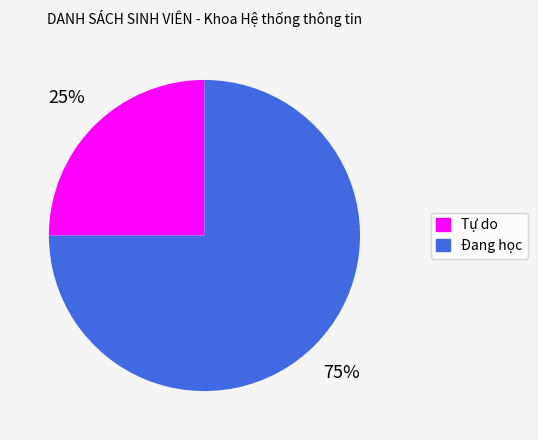

How many slices are in this pie chart?

2